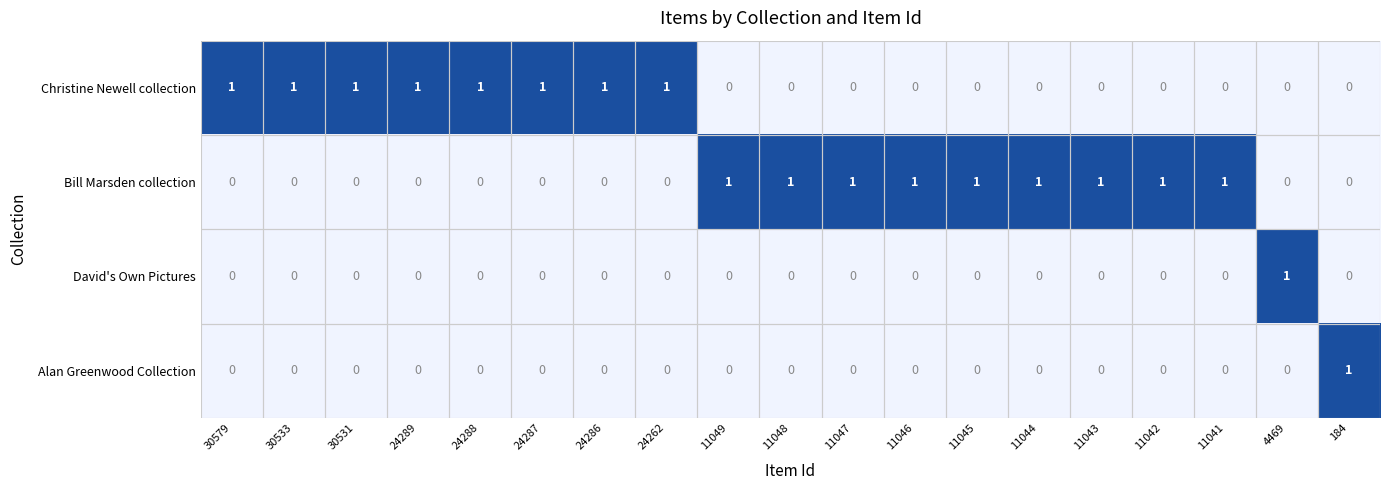

At how many categories does at least one series exceed 0?

19